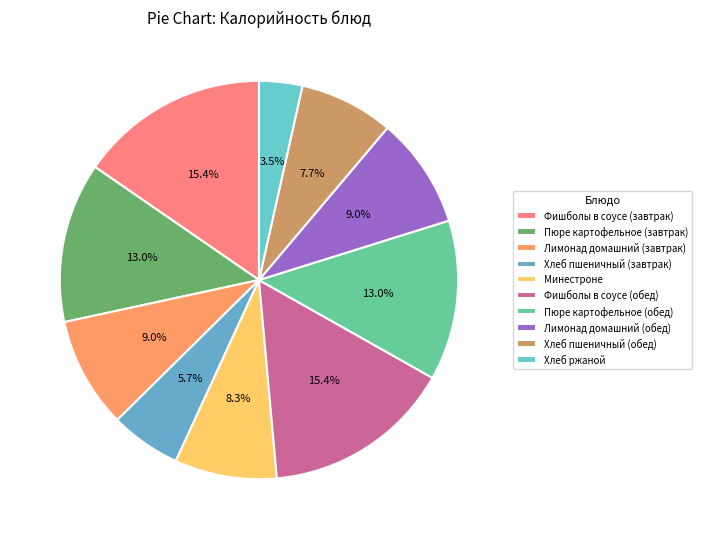

How many segments does this pie chart have?

10